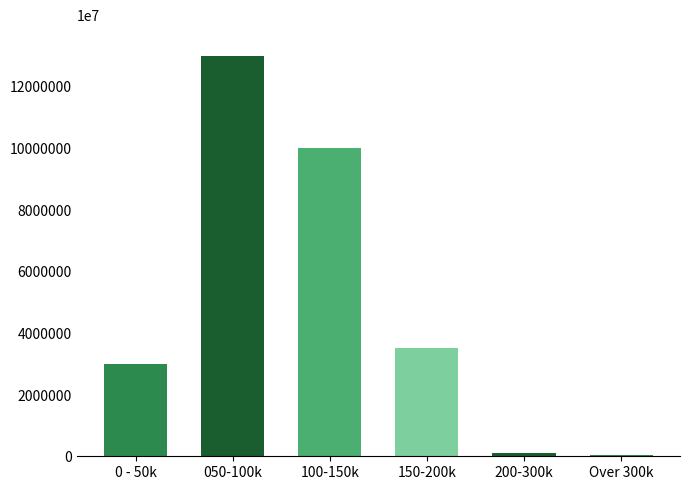

What is the maximum value shown in the chart?

13000000